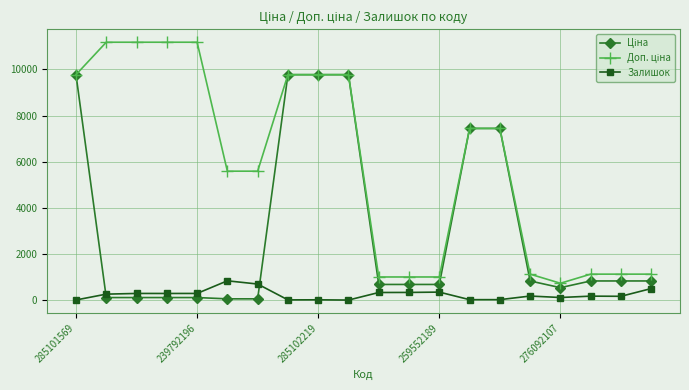

Is this an area chart (filled region under the line)?

No